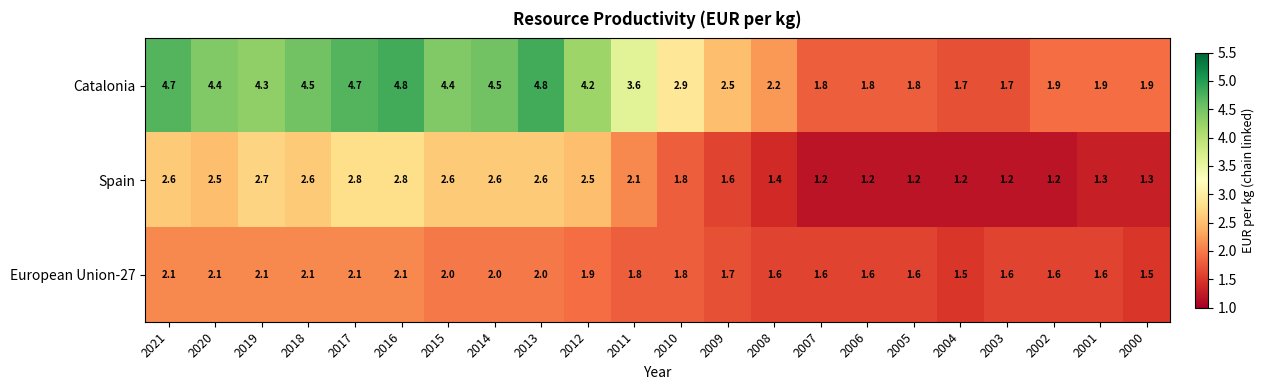

What is the minimum value shown in the chart?

1.2